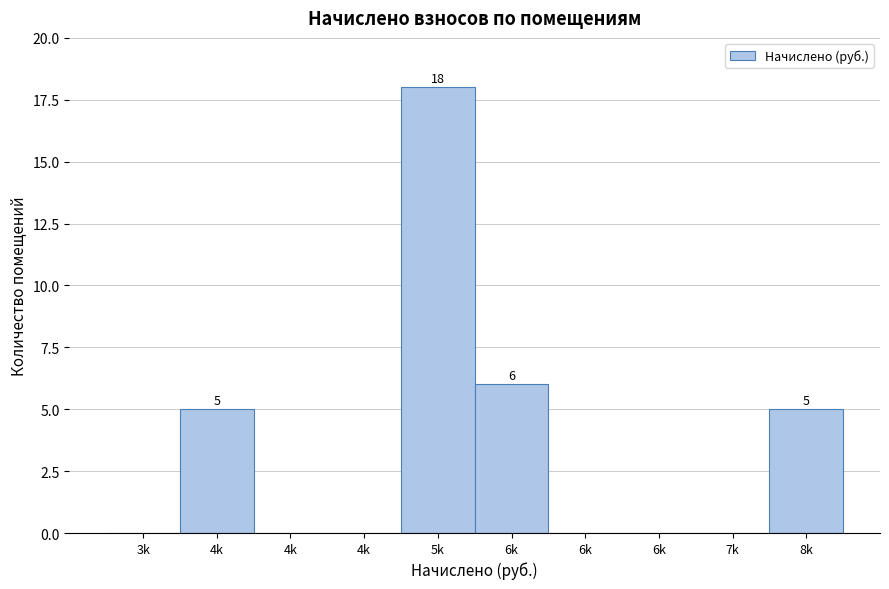

How many series are shown in this chart?

1